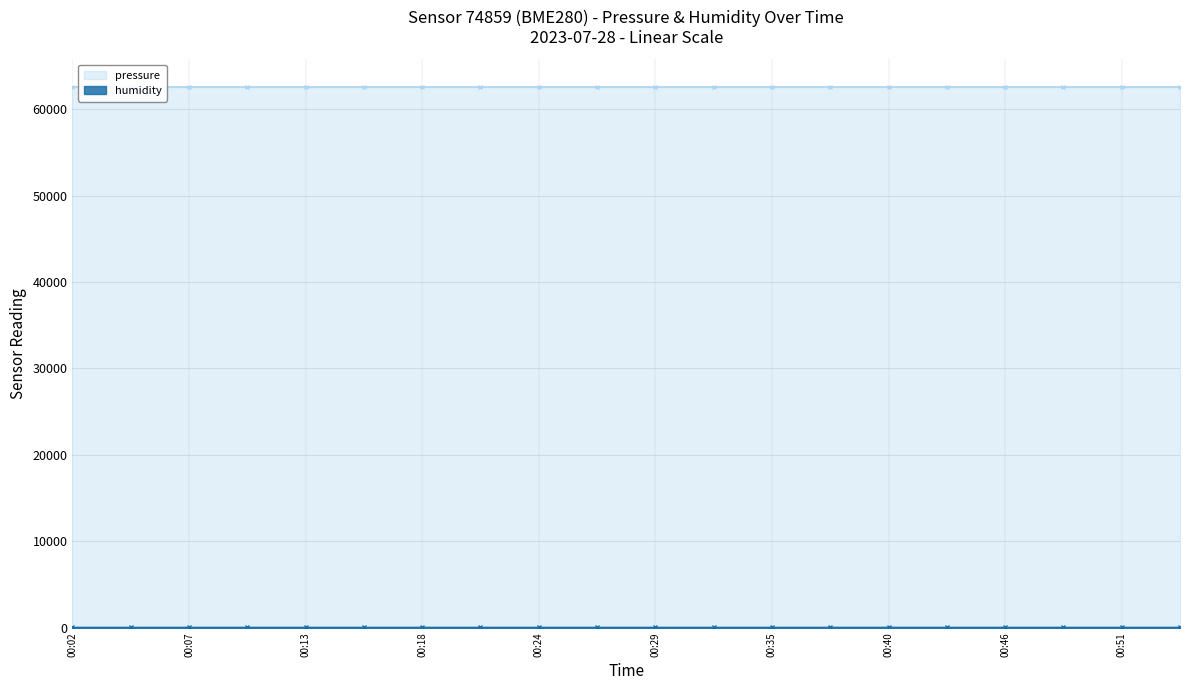

What is the smallest value displayed?

100.0